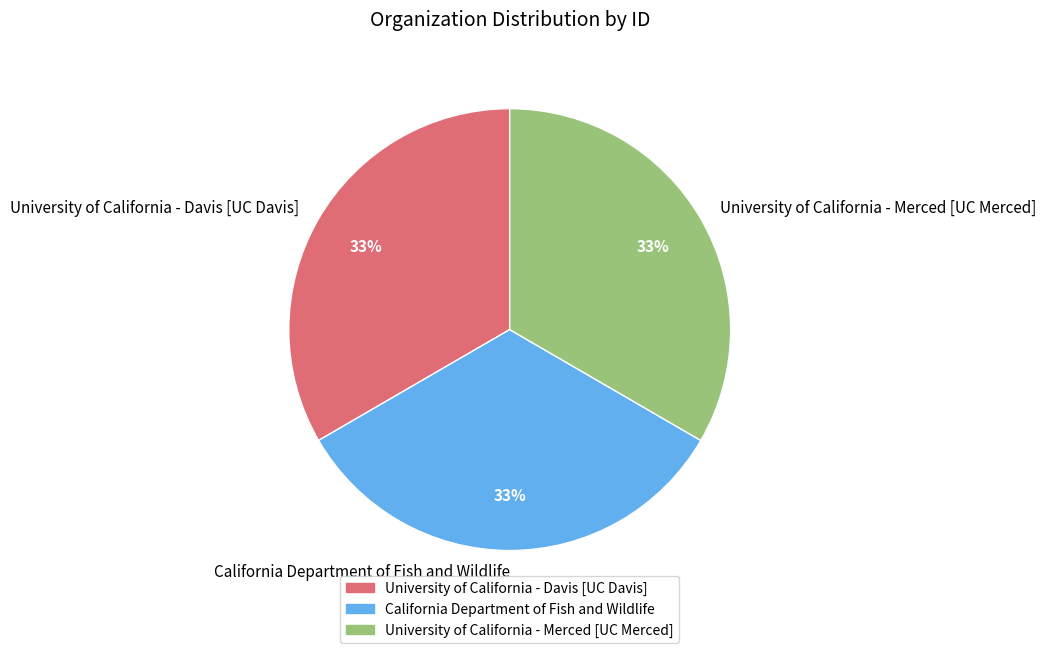

Does California Department of Fish and Wildlife account for over 50% of the chart?

No